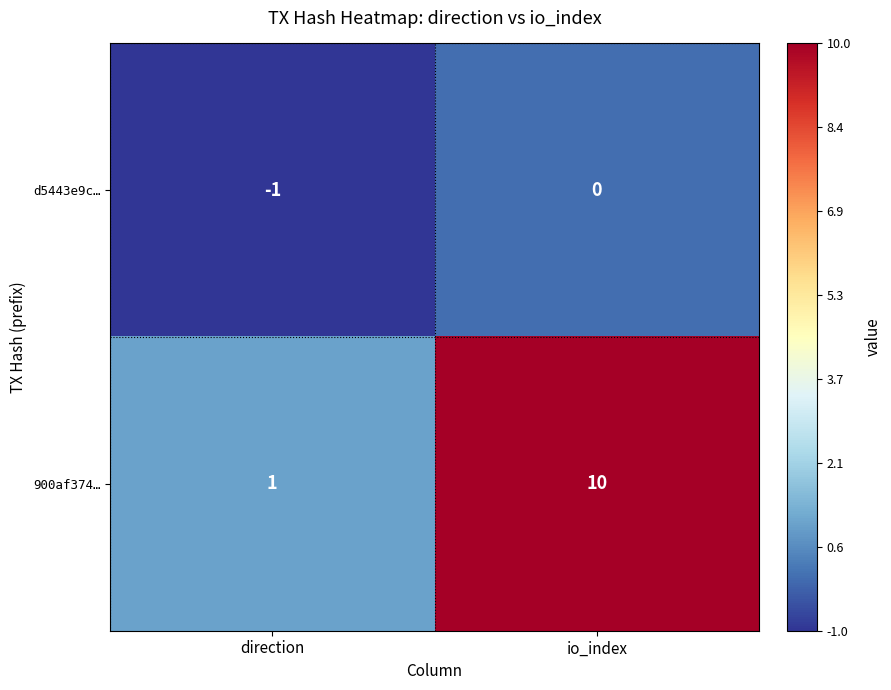

Which series has the largest total across all categories?

900af374…